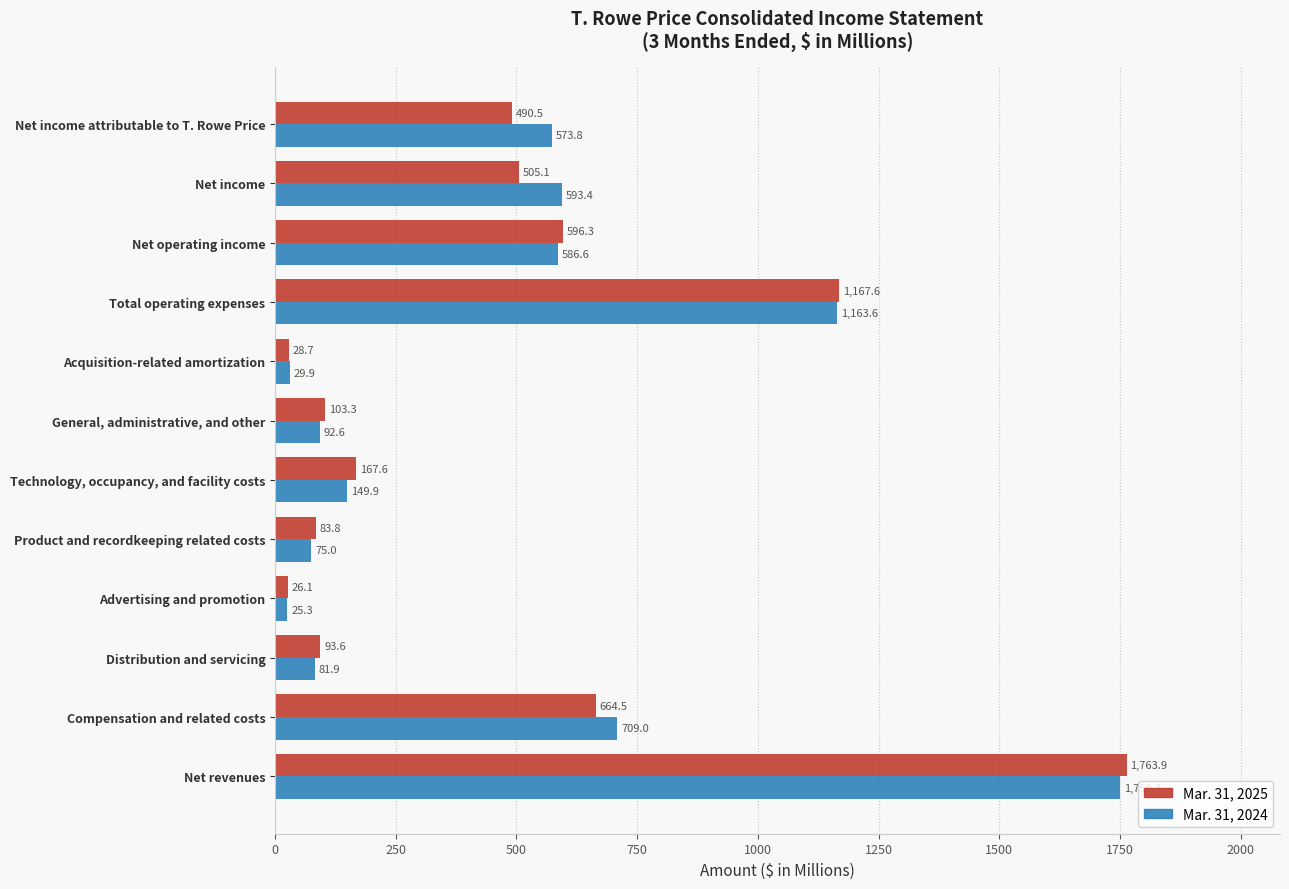

List the labels in order of Mar. 31, 2025 value, smallest first.

Advertising and promotion, Acquisition-related amortization, Product and recordkeeping related costs, Distribution and servicing, General, administrative, and other, Technology, occupancy, and facility costs, Net income attributable to T. Rowe Price, Net income, Net operating income, Compensation and related costs, Total operating expenses, Net revenues